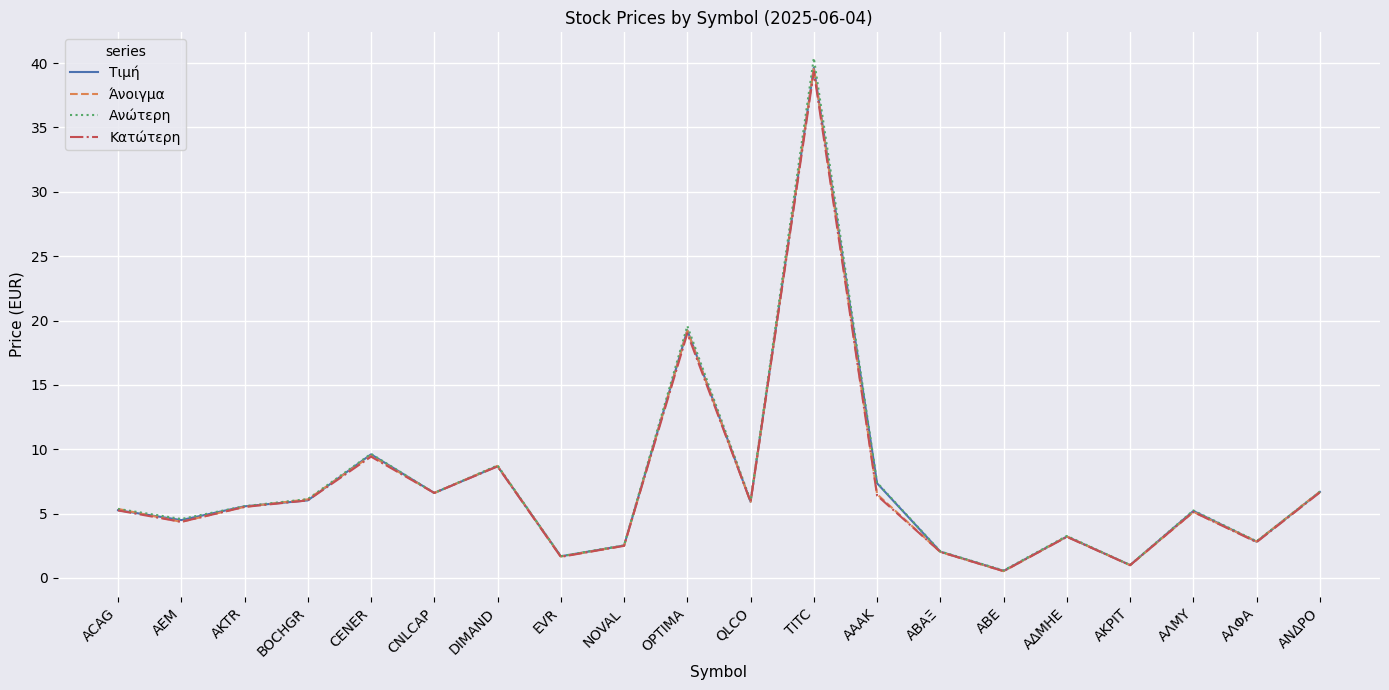

What position from the right is ΑΑΑΚ?

8